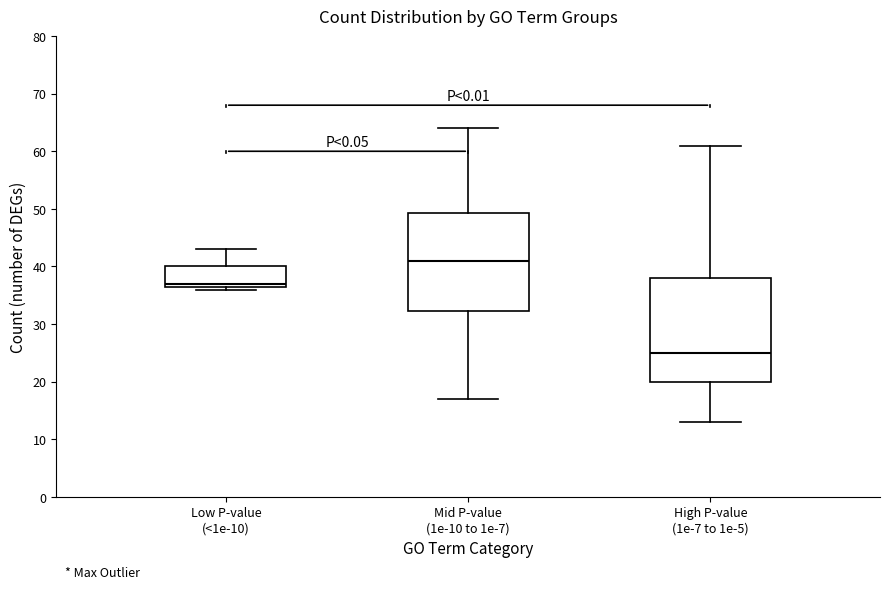

Which box's median line is the lowest?

High P-value (1e-7 to 1e-5)